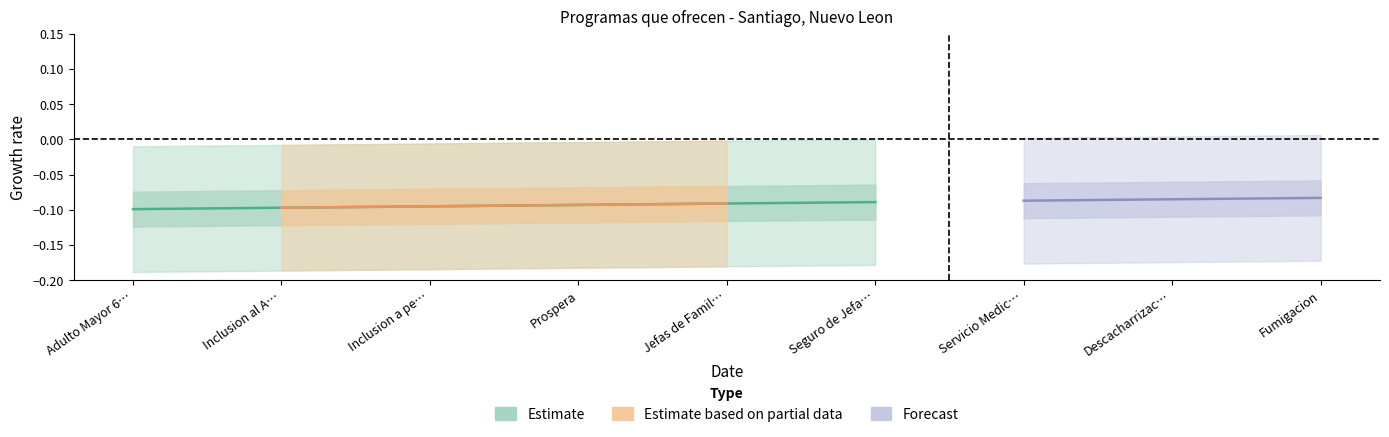

What value does the Estimate based on partial data series have at Inclusion a pe…?

-0.1